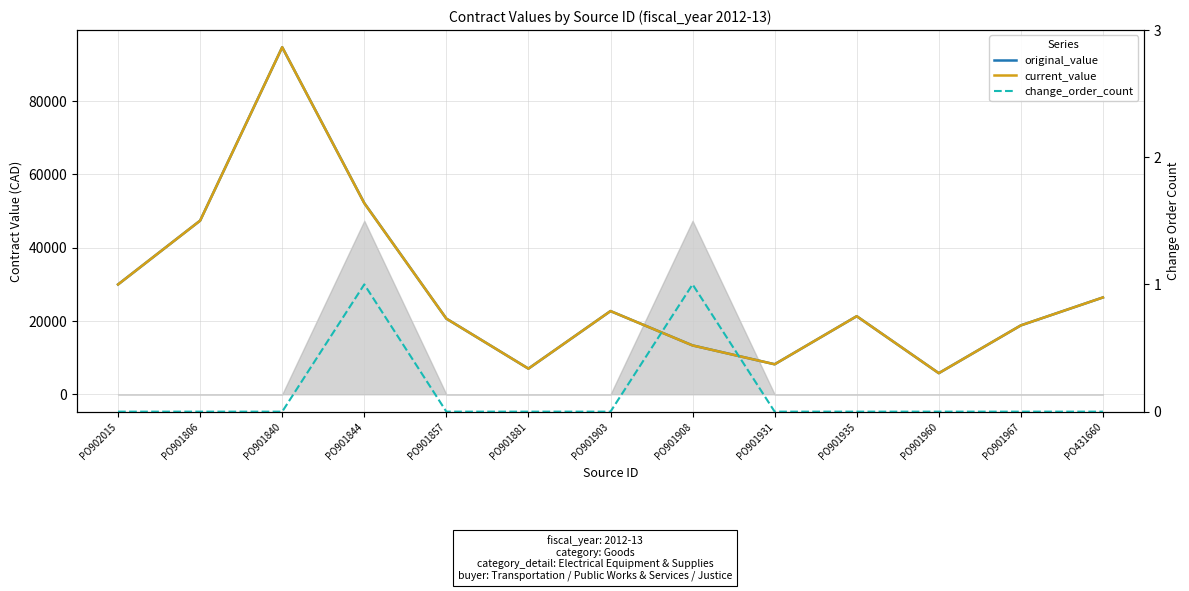

At PO901844, list the series in order from largest to smallest.

original_value, current_value, change_order_count